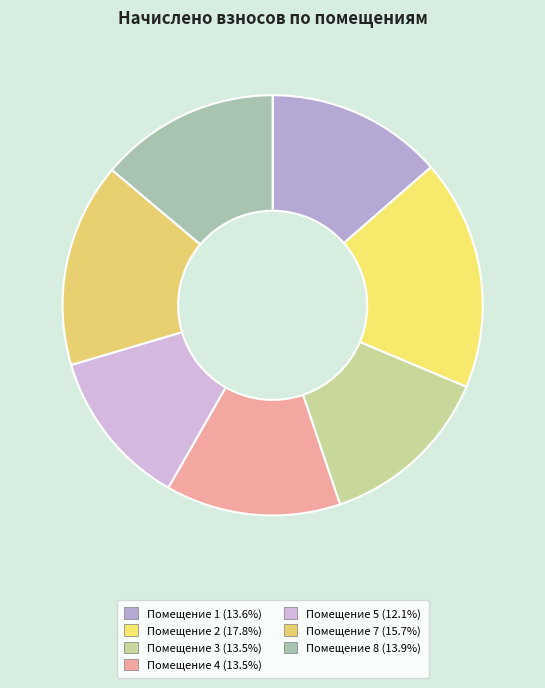

Is there a majority slice in this chart?

No